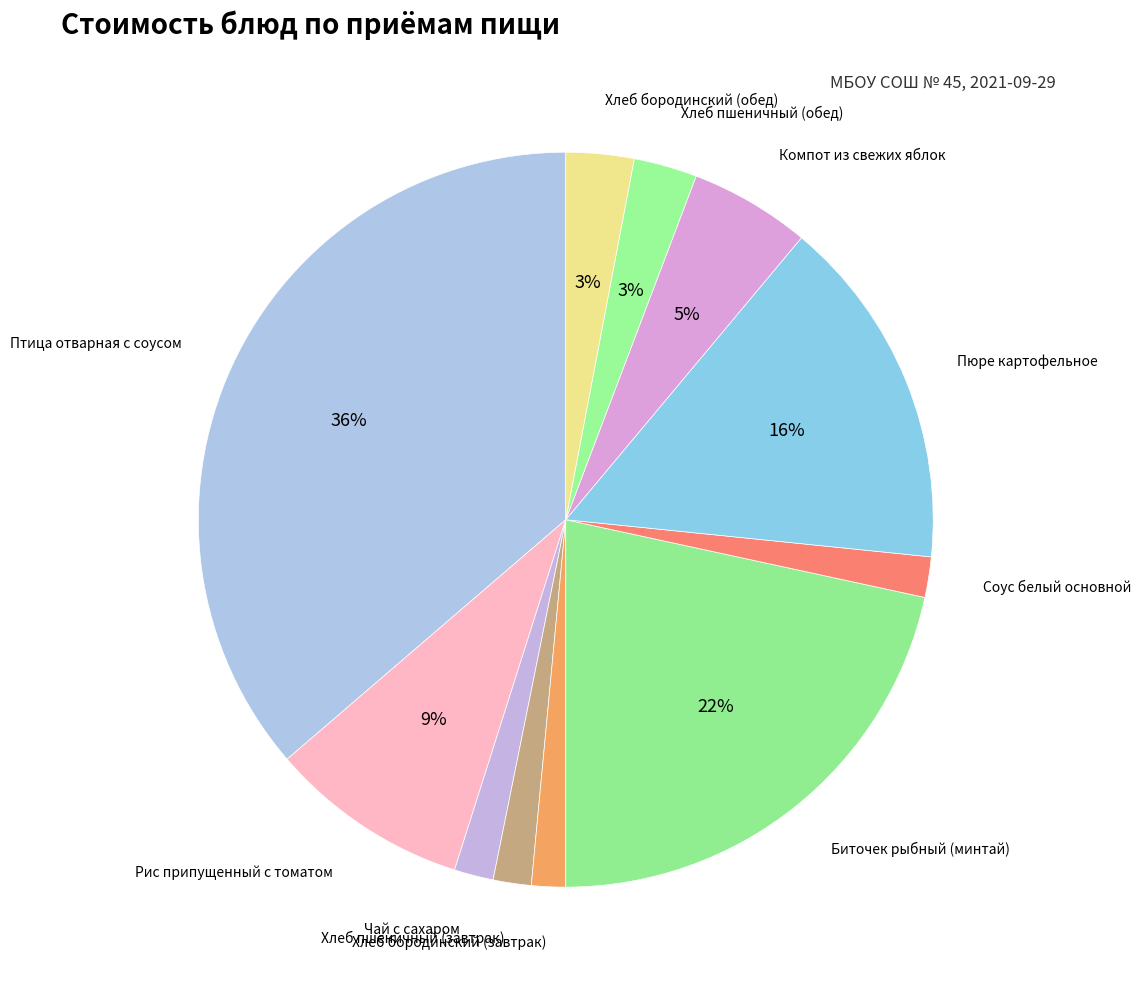

Is there a majority slice in this chart?

No